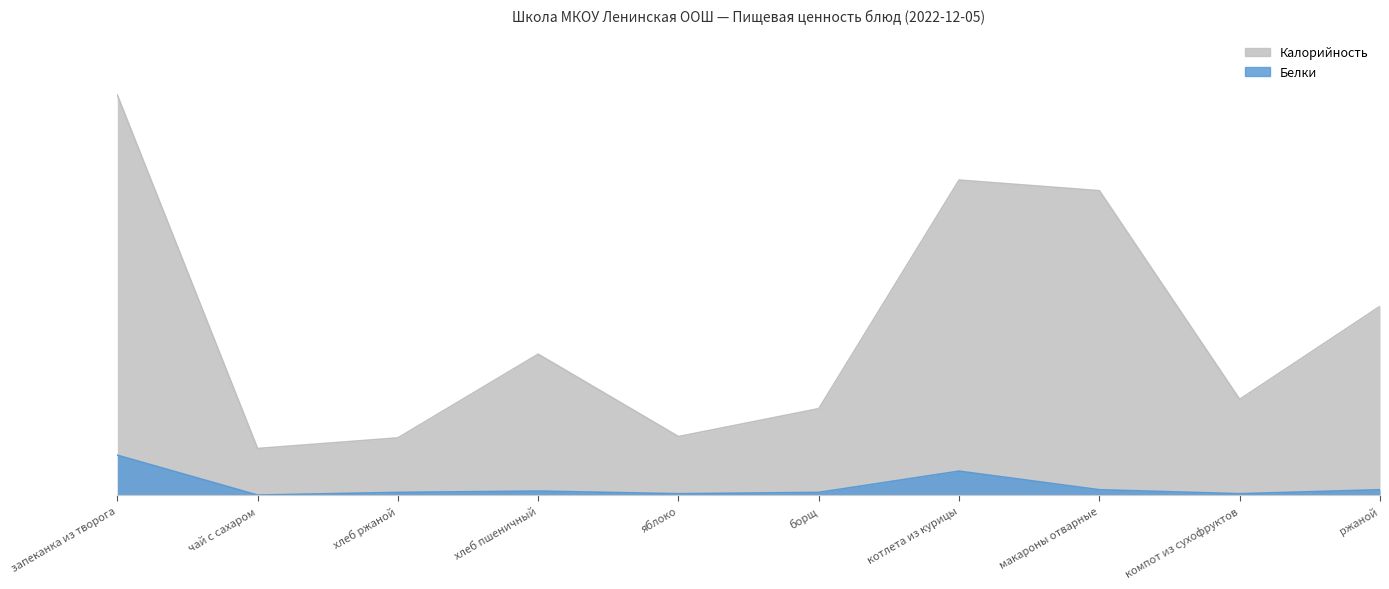

What is the label of the 1st point from the right?

ржаной